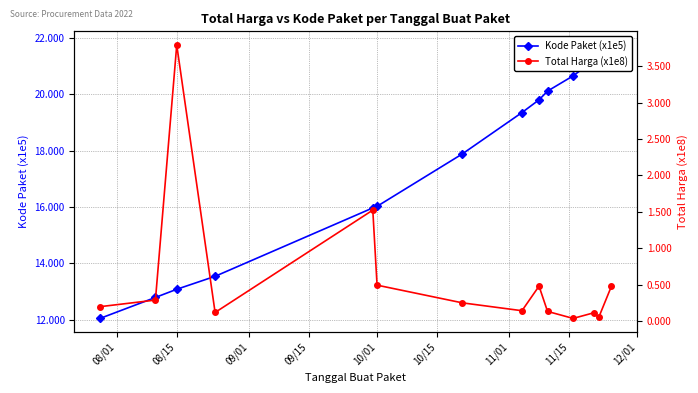

True or false: Total Harga (x1e8) and Kode Paket (x1e5) cross at least once.

False